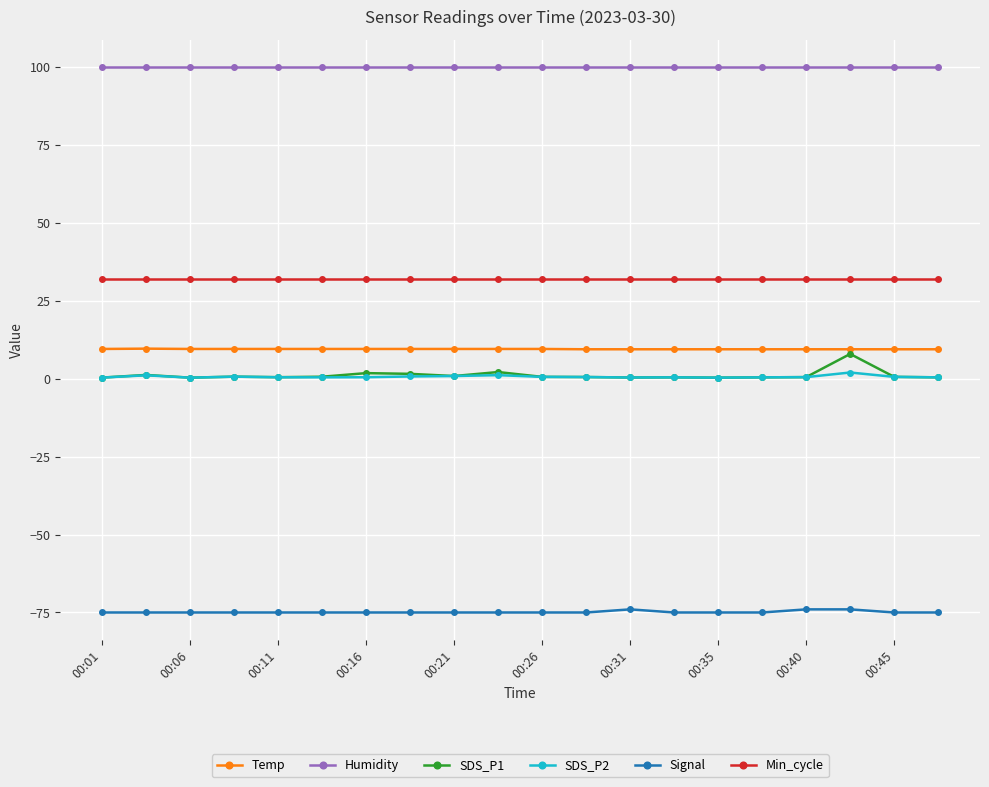

Which series has the widest spread of values?

SDS_P1